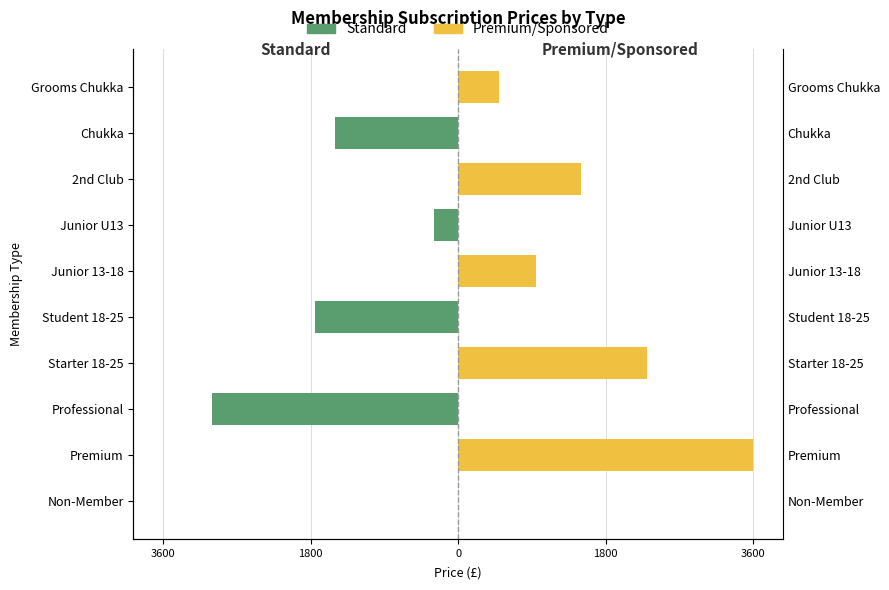

Which series has the largest range (max minus min)?

Premium/Sponsored